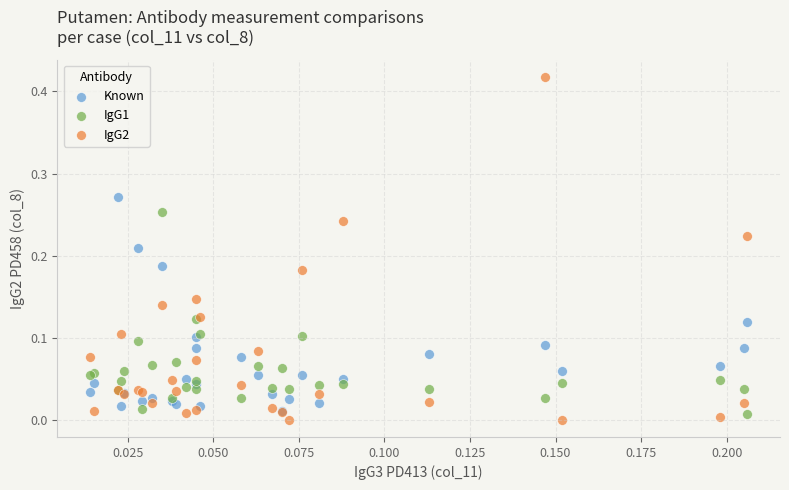

What are all the series names shown in the legend?

Known, IgG1, IgG2